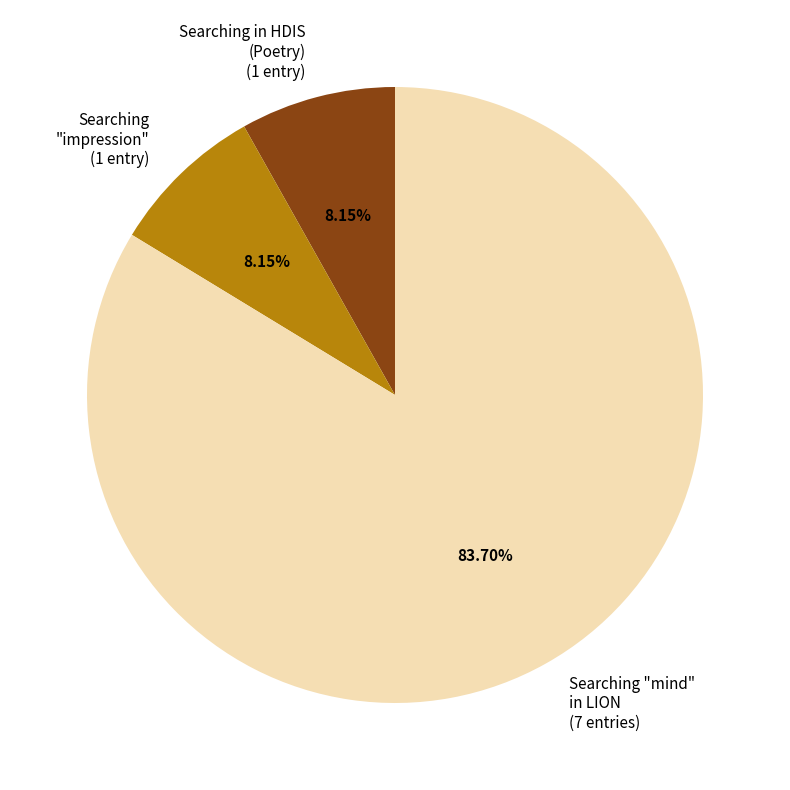

Between Searching "mind" in LION (7 entries) and Searching in HDIS (Poetry) (1 entry), which is larger?

Searching "mind" in LION (7 entries)